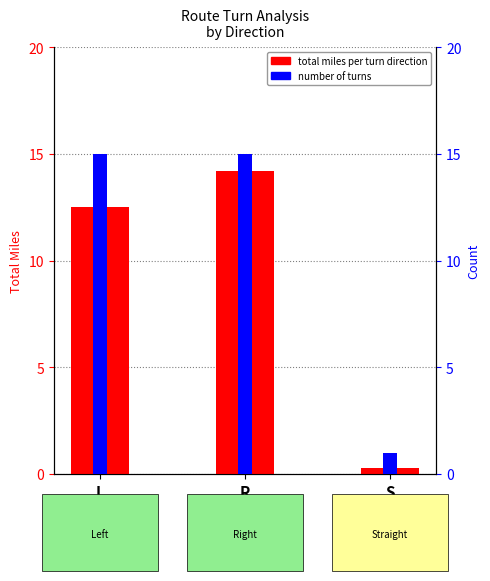

What is the highest value of the number of turns series?

15.0